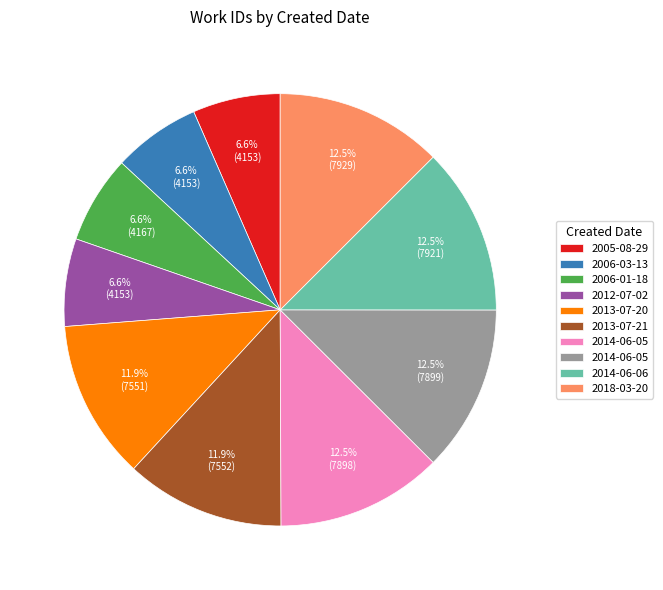

How many slices are in this pie chart?

10